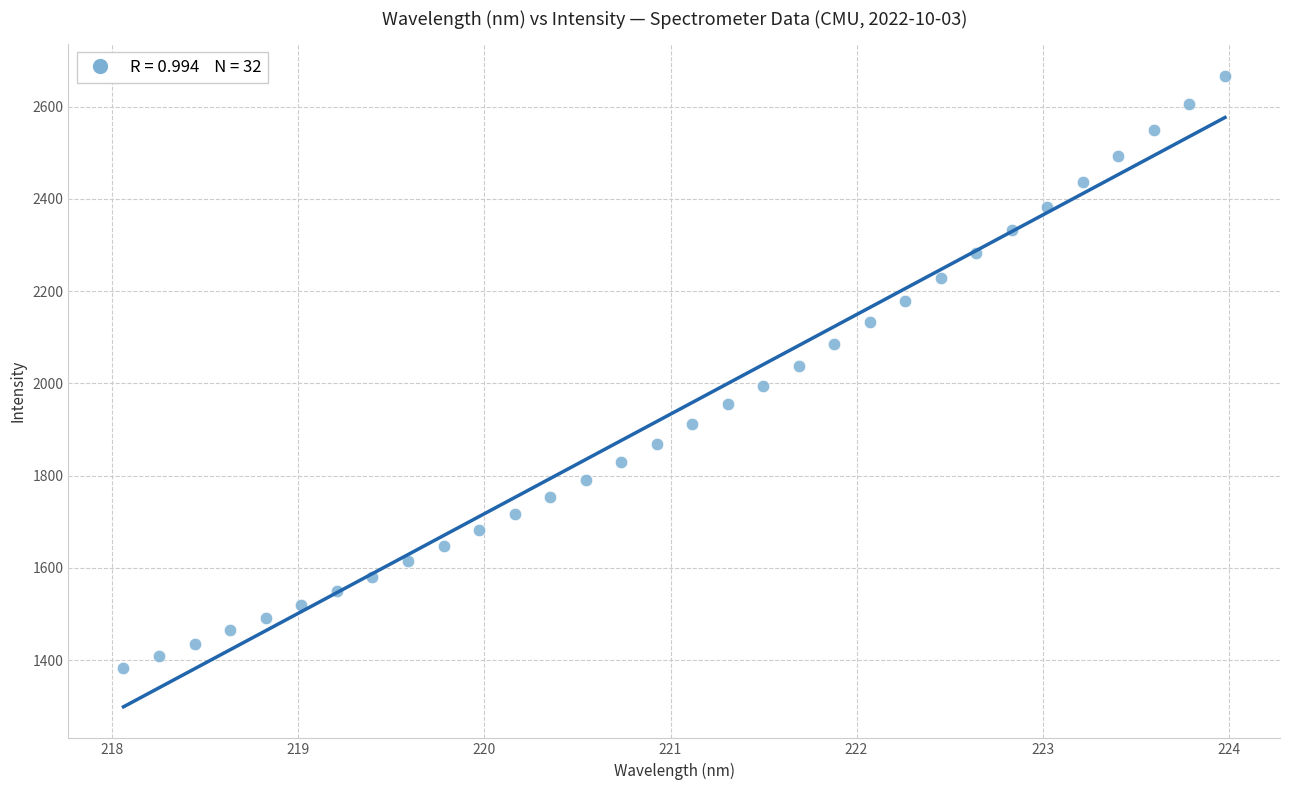

What is the range of X values (max minus min)?

5.9